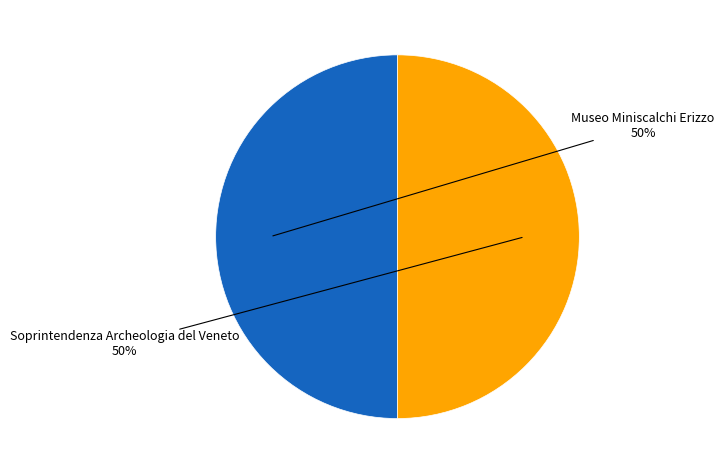

Count the number of slices in the pie.

2